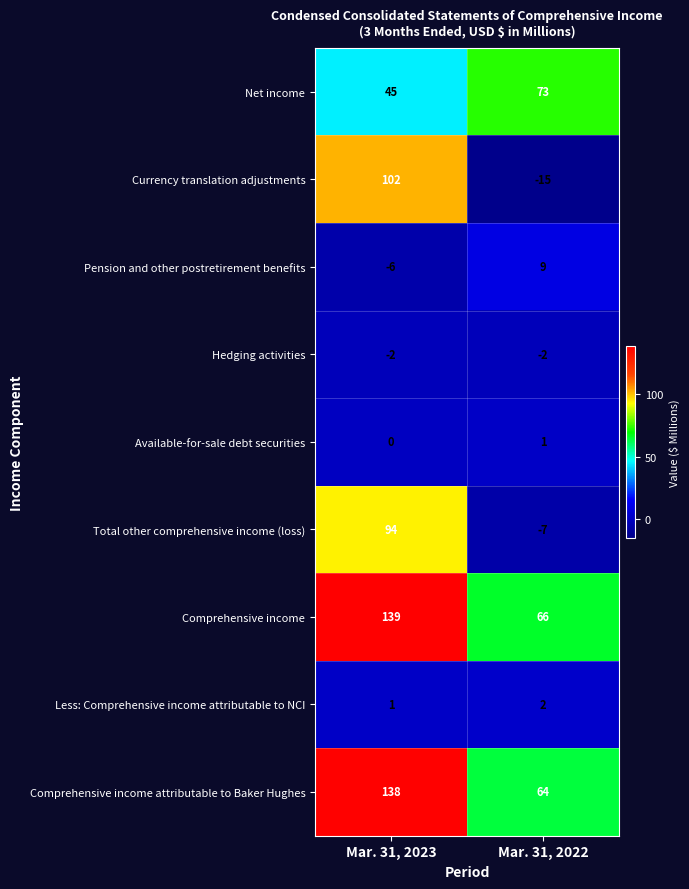

Reading right to left, extract all data points from this chart.

Net income: Mar. 31, 2022=73	Mar. 31, 2023=45
Currency translation adjustments: Mar. 31, 2022=-15	Mar. 31, 2023=102
Pension and other postretirement benefits: Mar. 31, 2022=9	Mar. 31, 2023=-6
Hedging activities: Mar. 31, 2022=-2	Mar. 31, 2023=-2
Available-for-sale debt securities: Mar. 31, 2022=1	Mar. 31, 2023=0
Total other comprehensive income (loss): Mar. 31, 2022=-7	Mar. 31, 2023=94
Comprehensive income: Mar. 31, 2022=66	Mar. 31, 2023=139
Less: Comprehensive income attributable to NCI: Mar. 31, 2022=2	Mar. 31, 2023=1
Comprehensive income attributable to Baker Hughes: Mar. 31, 2022=64	Mar. 31, 2023=138